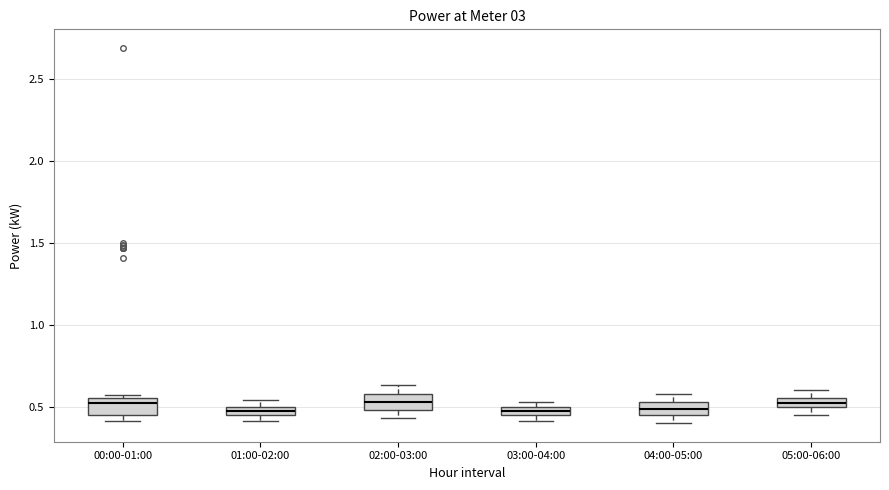

Where is the lower edge of the box for 04:00-05:00 on the y-axis? The values are not printed on the chart, so give them approximately, as read against the axis.

0.45